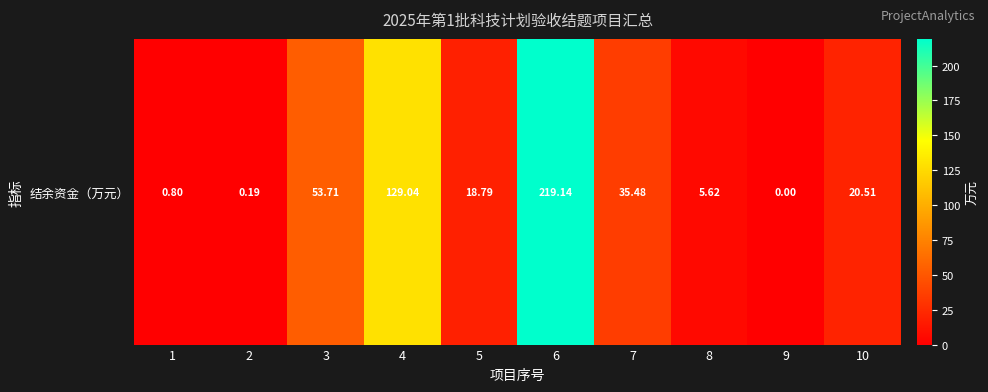

What is the difference between the second highest and minimum values?

129.0